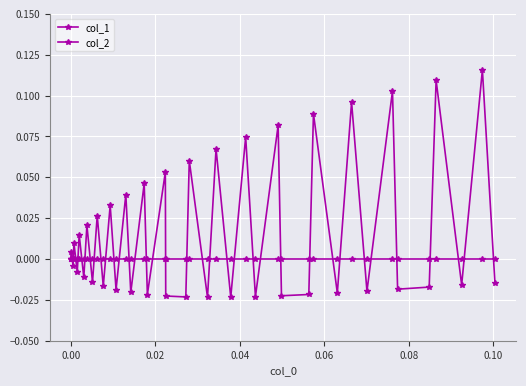

At how many categories does at least one series exceed 0?

18